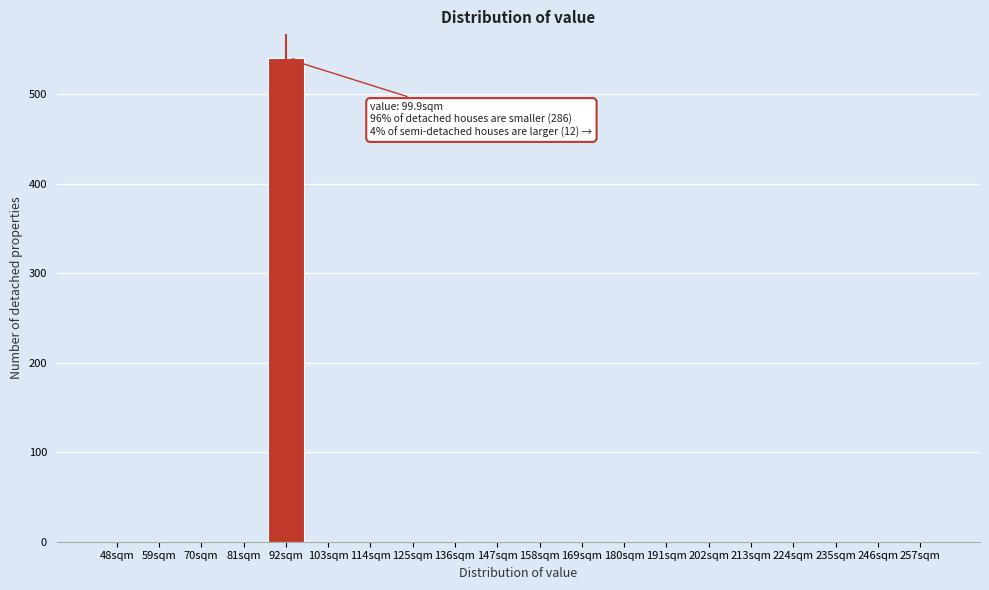

Reading left to right, transcribe all the data shown in this chart.

48sqm=0	59sqm=0	70sqm=0	81sqm=0	92sqm=540	103sqm=0	114sqm=0	125sqm=0	136sqm=0	147sqm=0	158sqm=0	169sqm=0	180sqm=0	191sqm=0	202sqm=0	213sqm=0	224sqm=0	235sqm=0	246sqm=0	257sqm=0